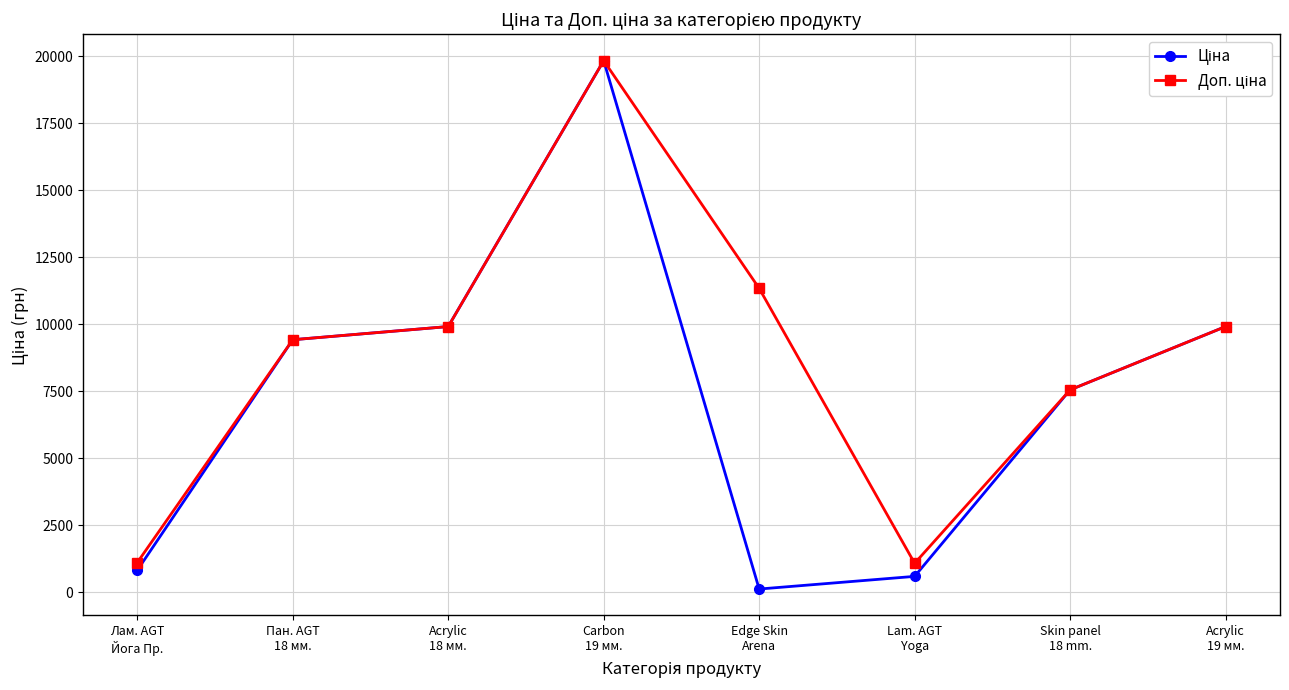

Count the number of data series in this chart.

2